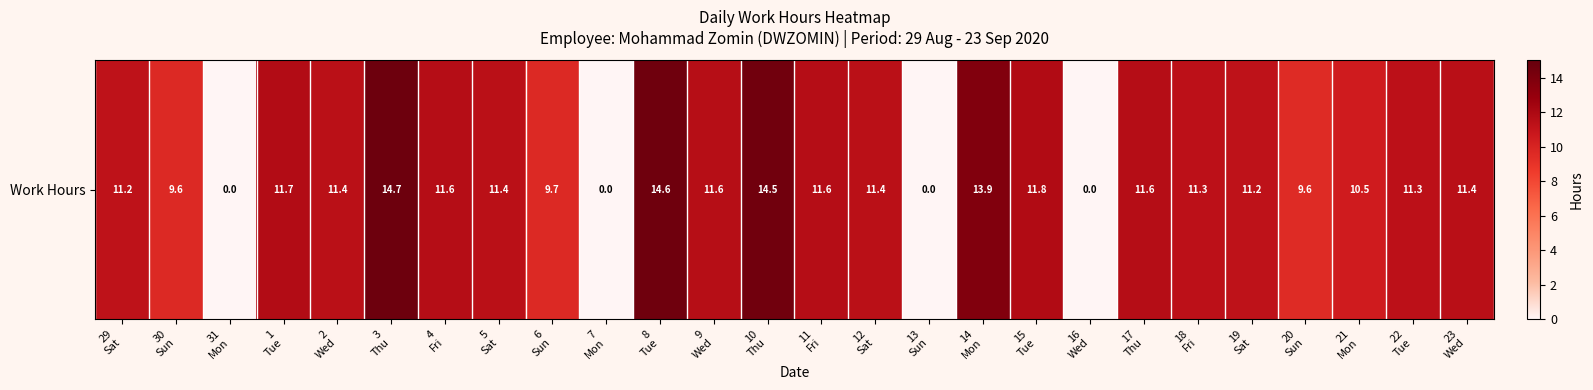

True or false: the data shows 11.4 at 12
Sat.

True